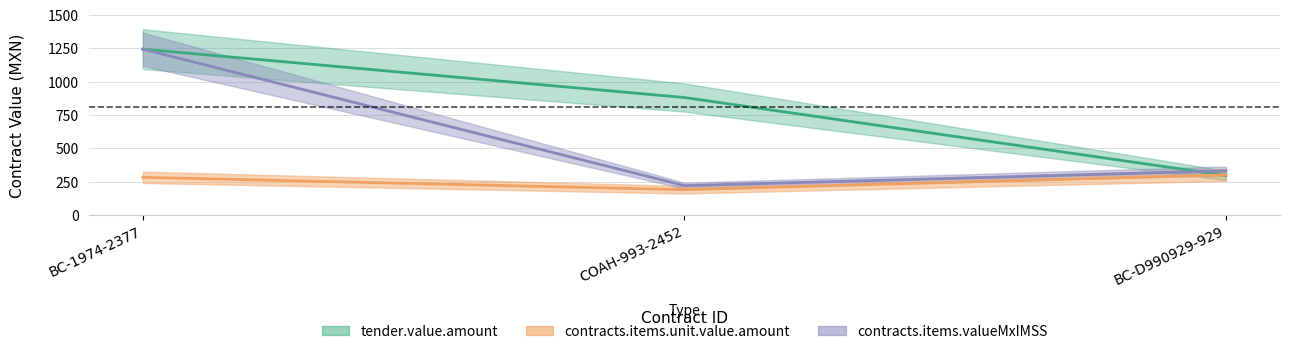

How many values in the contracts_items_valueMxIMSS series exceed 331?

2